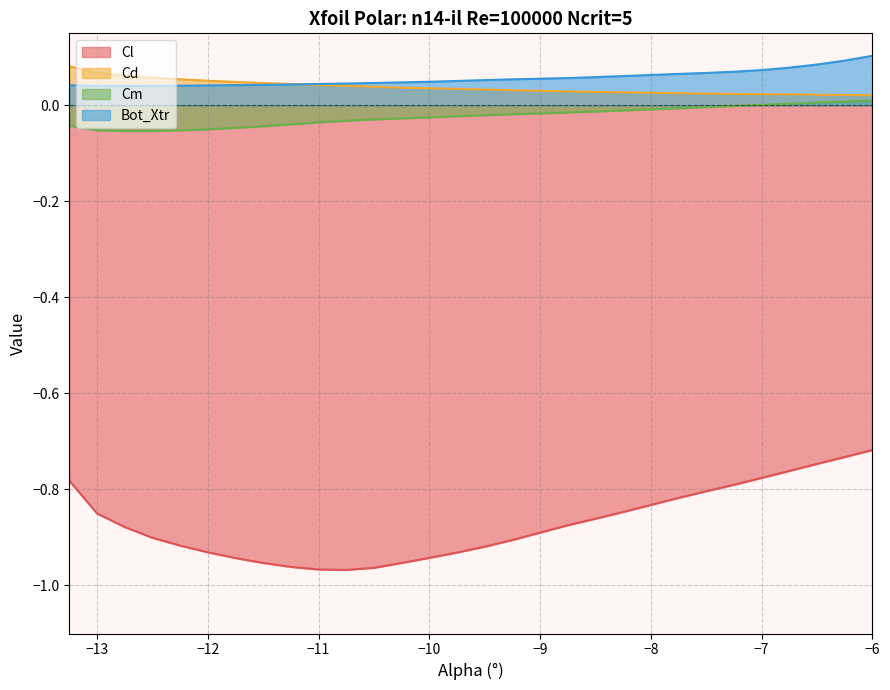

At which label does Cm first exceed 0?

-7.0